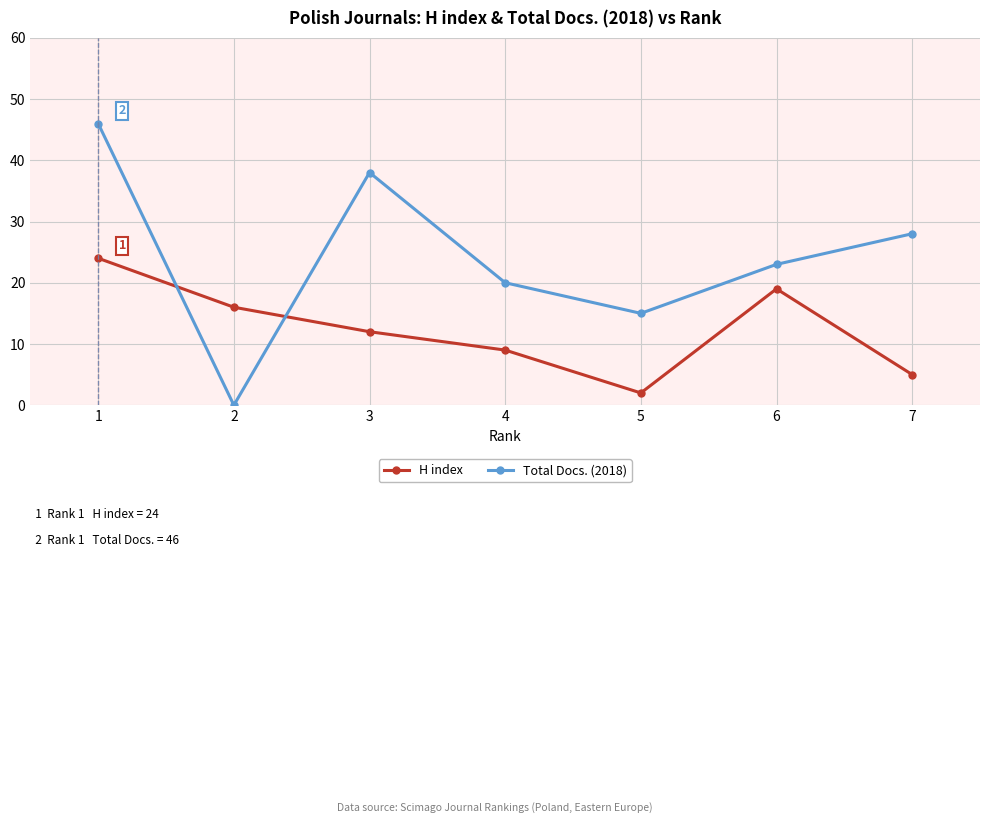

Reading left to right, transcribe all the data shown in this chart.

H index: 1=24	2=16	3=12	4=9	5=2	6=19	7=5
Total Docs. (2018): 1=46	2=0	3=38	4=20	5=15	6=23	7=28